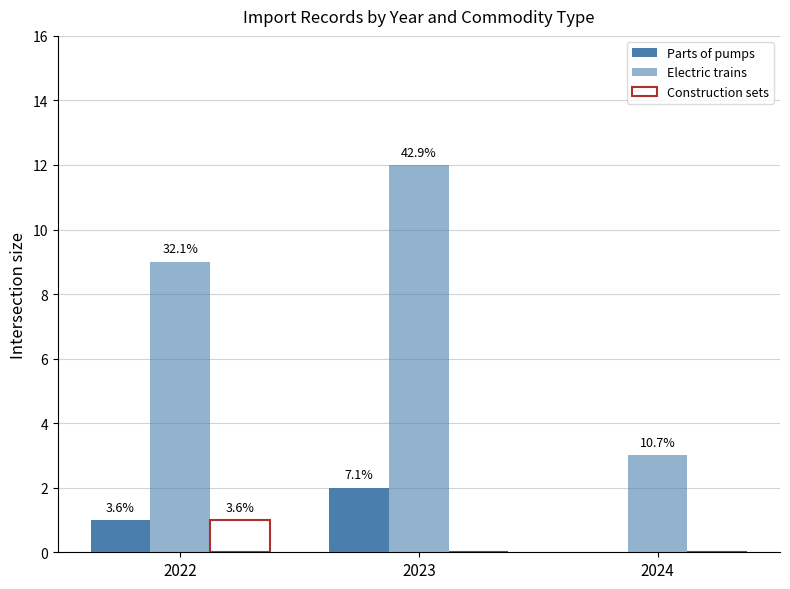

True or false: Parts of pumps has a value of 2 at 2023.

True